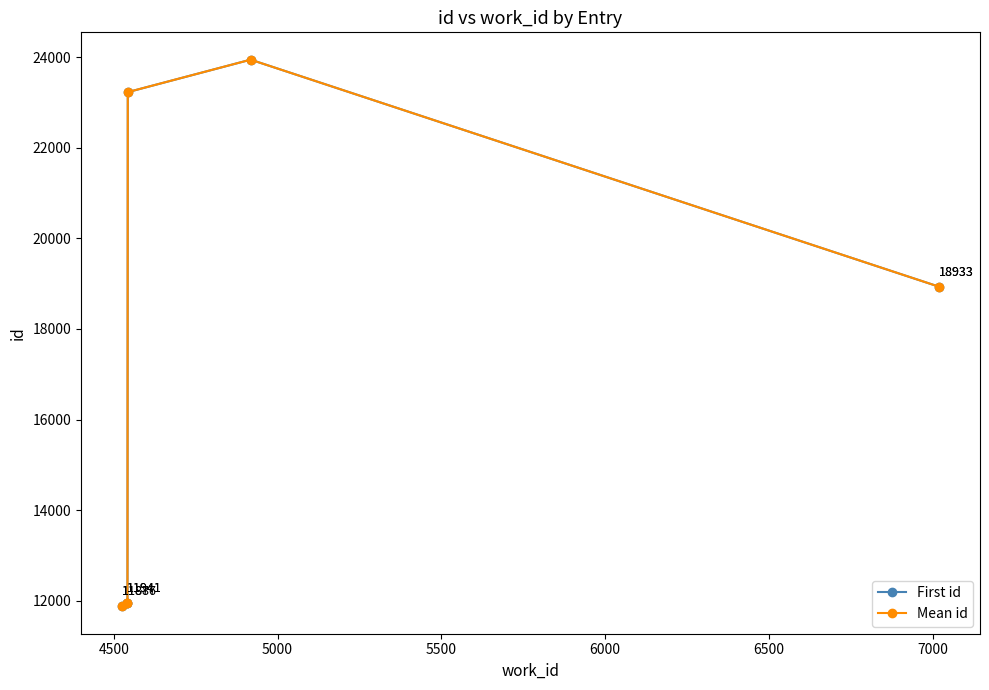

Which series has the largest total across all categories?

Mean id